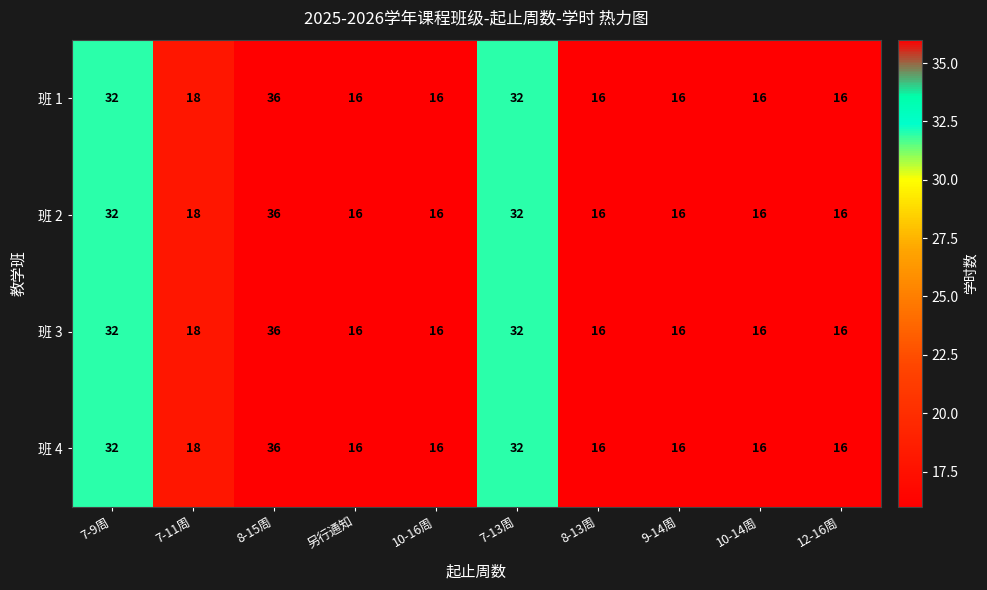

The 班 4 series shows 21 at 8-15周. True or false?

False